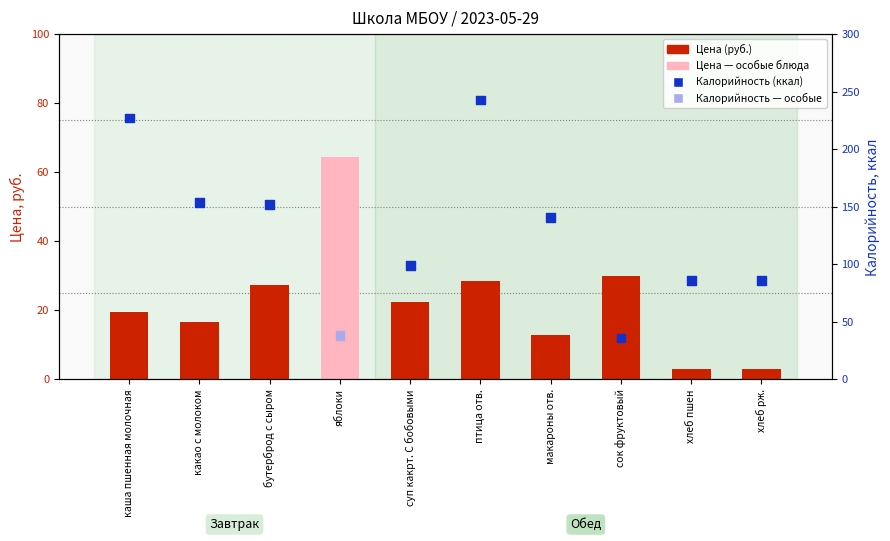

What are all the series names shown in the legend?

Цена (руб.), Калорийность (ккал)